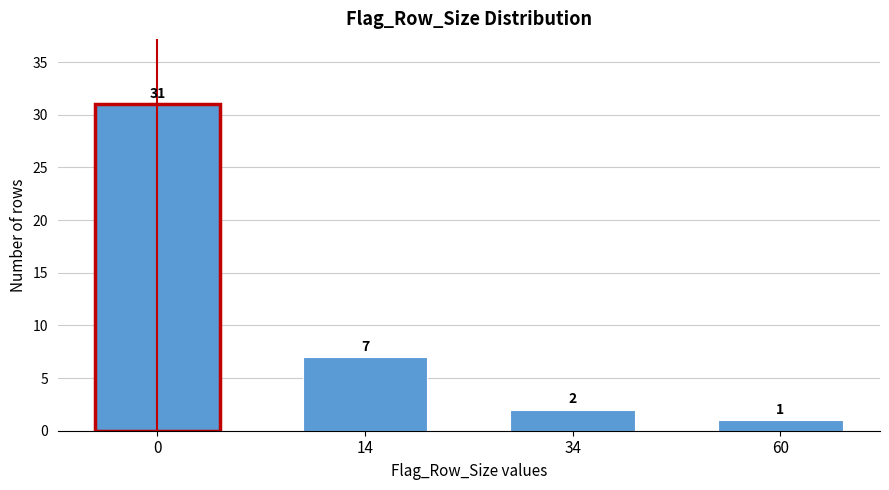

Reading right to left, transcribe all the data shown in this chart.

60=1	34=2	14=7	0=31